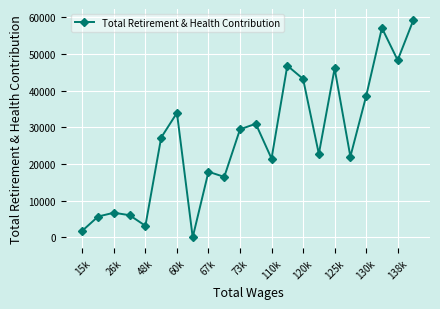

What is the difference between the maximum and minimum values?

59317.6